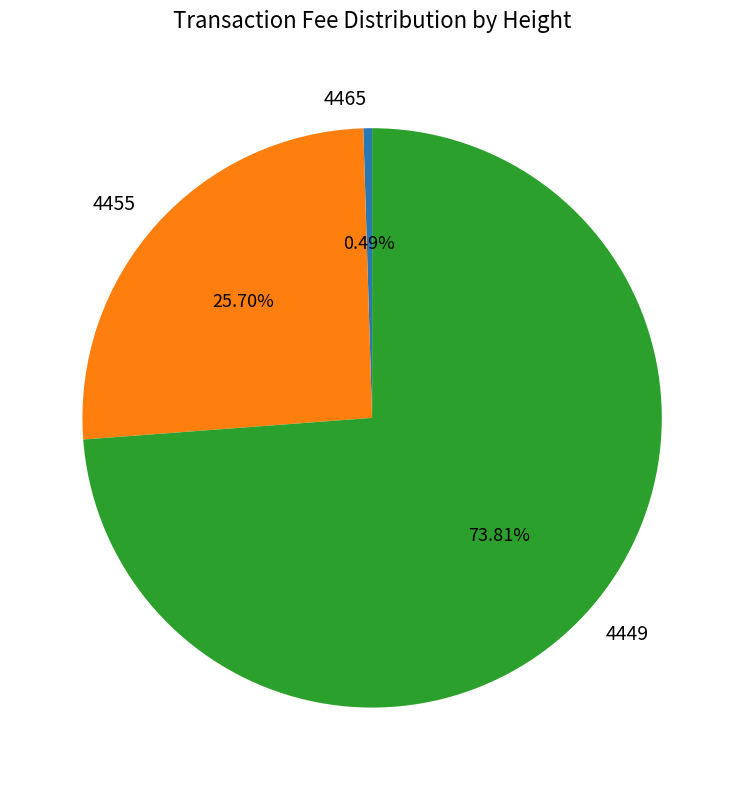

To the nearest percent, what percentage of the pie is 4449?

74%